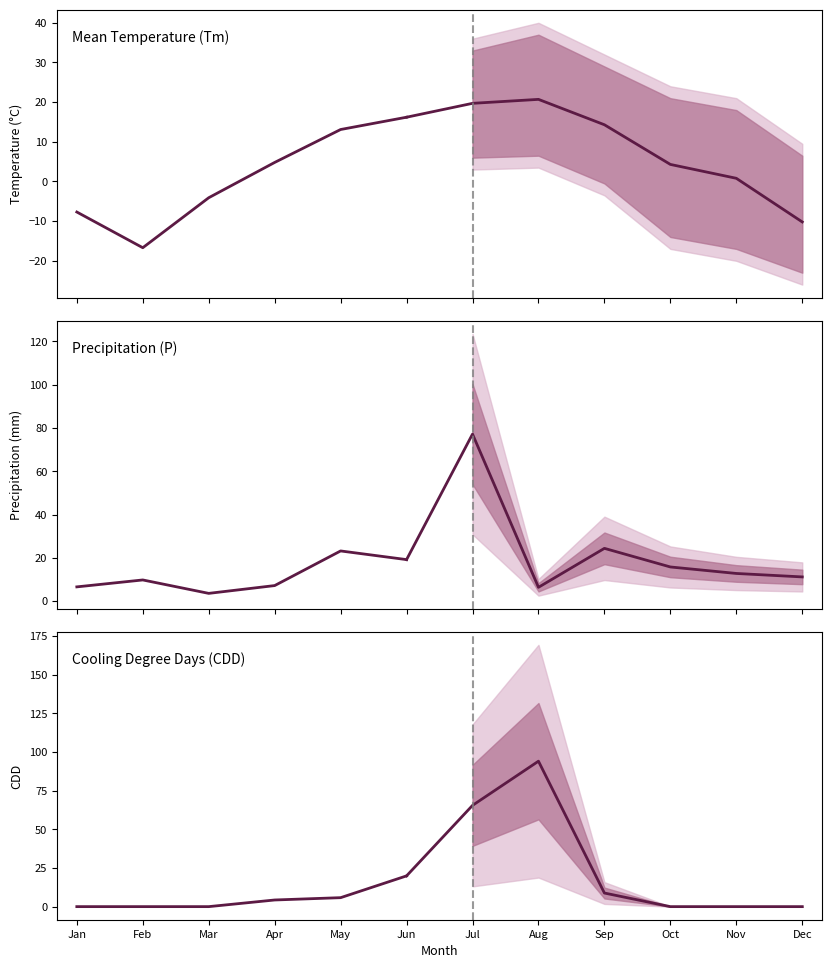

At which category is the sum across all series the highest?

Jun